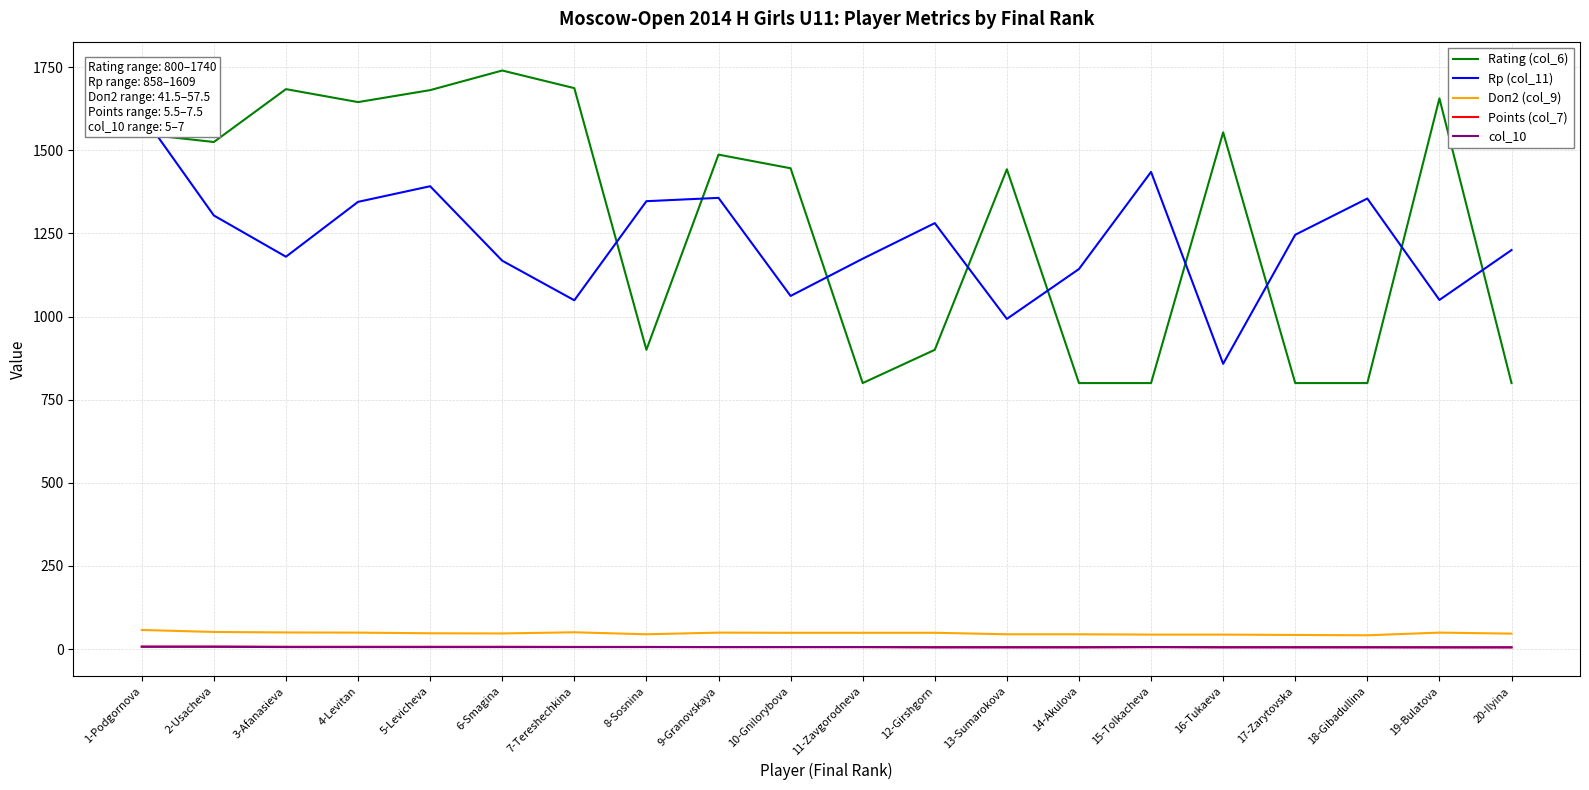

What is the spread (max minus min) of values at 16-Tukaeva?

1549.0